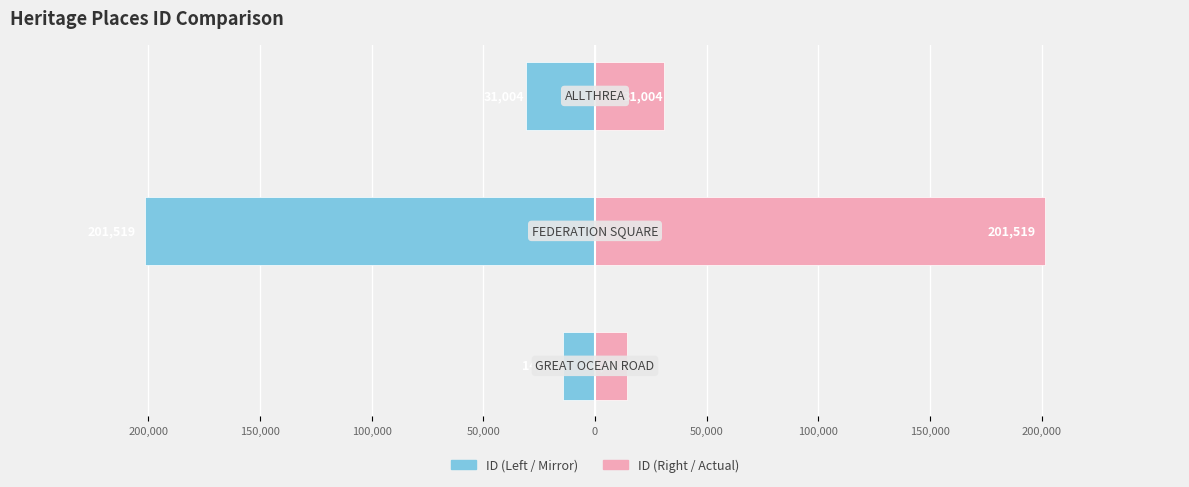

How many groups of bars are there?

3